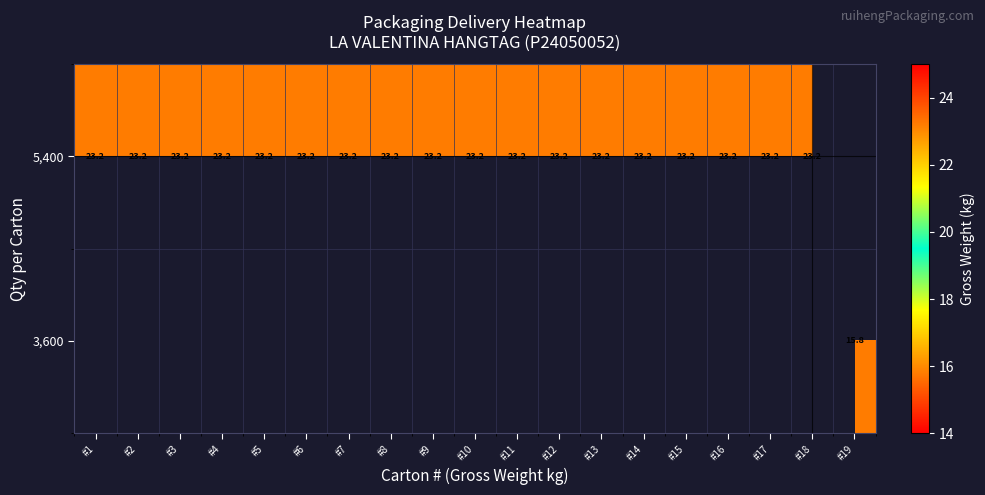

How many data points does each series have?

19